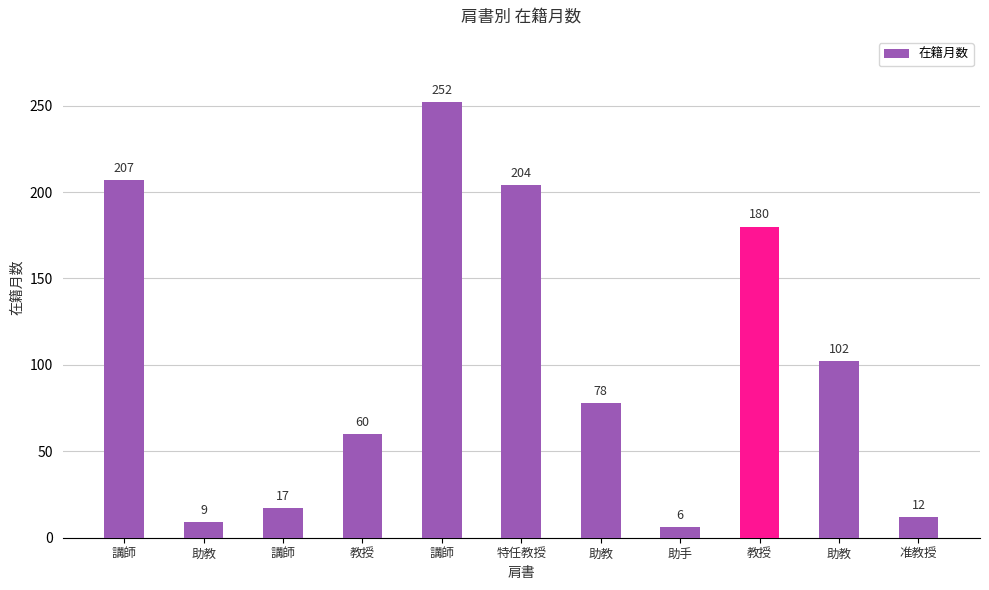

Reading left to right, list all the values displayed in this chart.

207	9	17	60	252	204	78	6	180	102	12